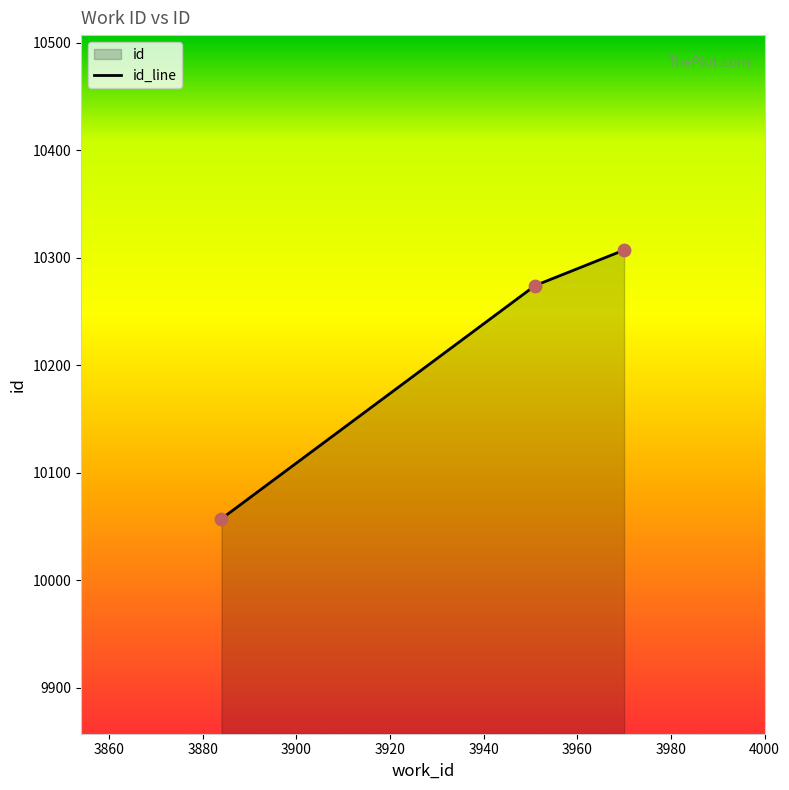

What is the change in value from 3884 to 3951?

+217